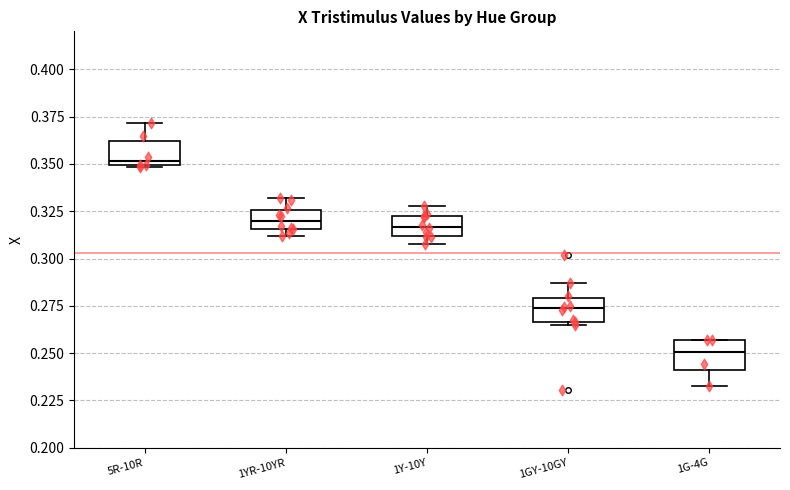

Where does the median line of the box for 1G-4G sit on the y-axis? The values are not printed on the chart, so give them approximately, as read against the axis.

0.250